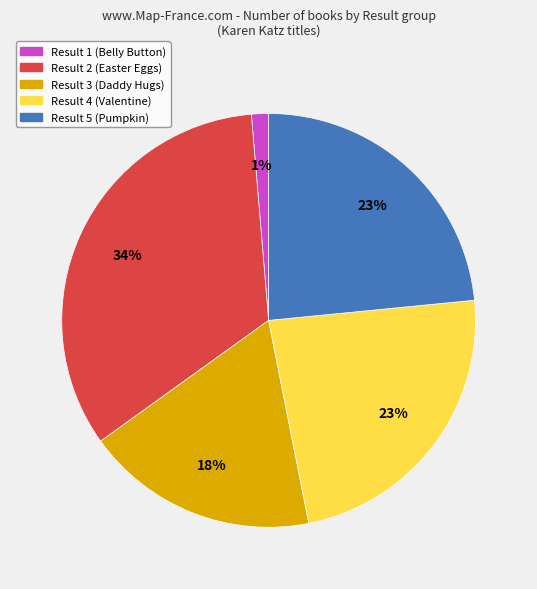

What is the largest slice in the pie chart?

Result 2 (Easter Eggs)